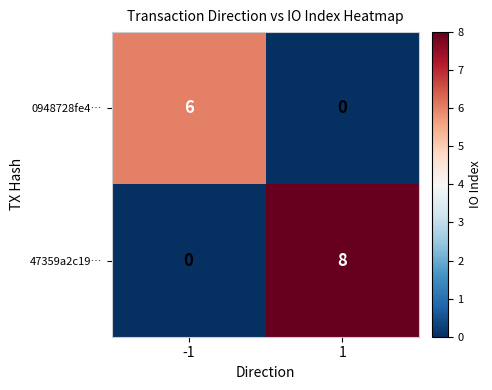

At -1, list the series in order from smallest to largest.

47359a2c19…, 0948728fe4…